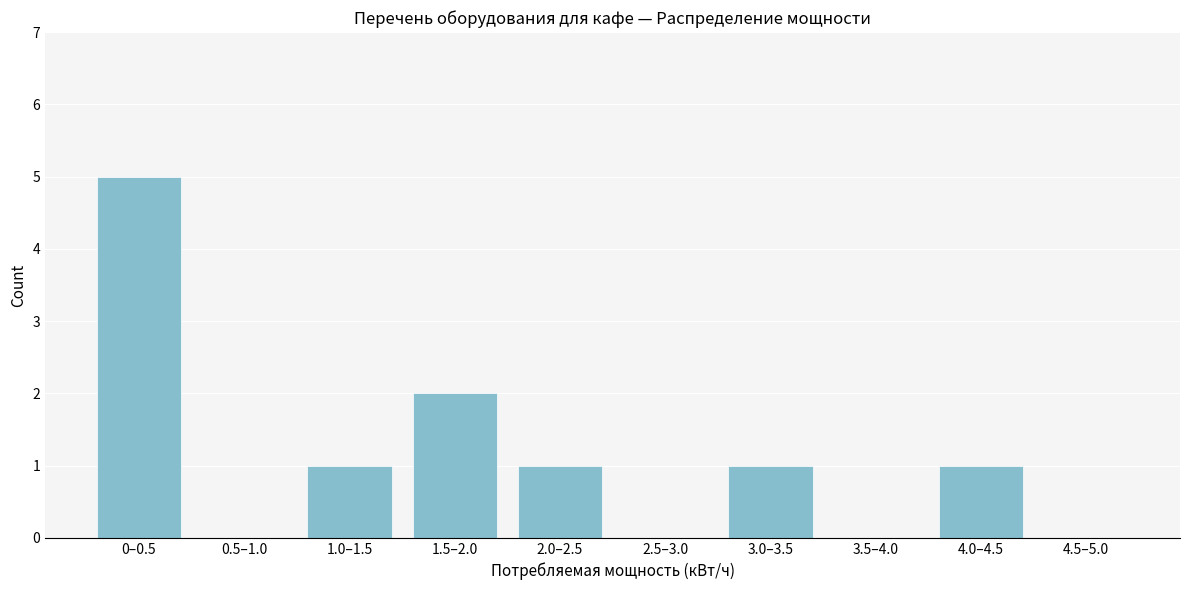

Reading left to right, list all the values displayed in this chart.

0–0.5=5	0.5–1.0=0	1.0–1.5=1	1.5–2.0=2	2.0–2.5=1	2.5–3.0=0	3.0–3.5=1	3.5–4.0=0	4.0–4.5=1	4.5–5.0=0